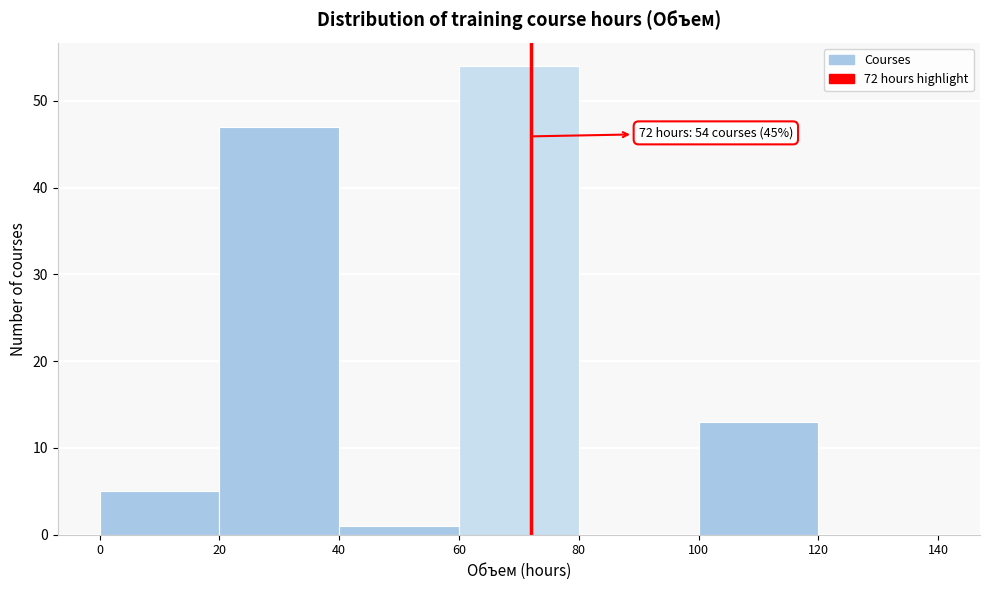

Which range on the x-axis has the tallest bar?

60 to 80